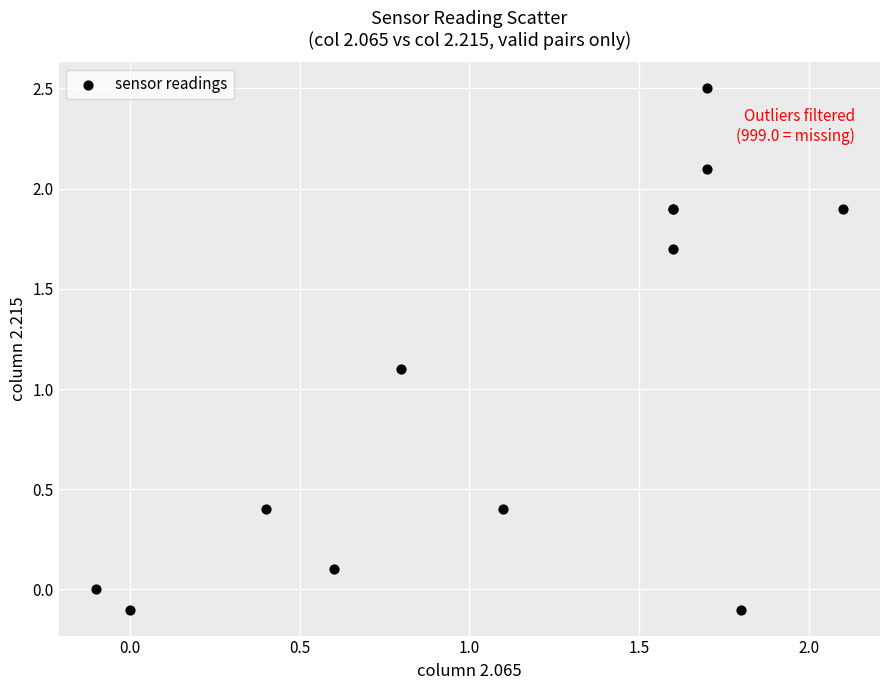

What Y value in the scatter plot is closest to 1?

1.1